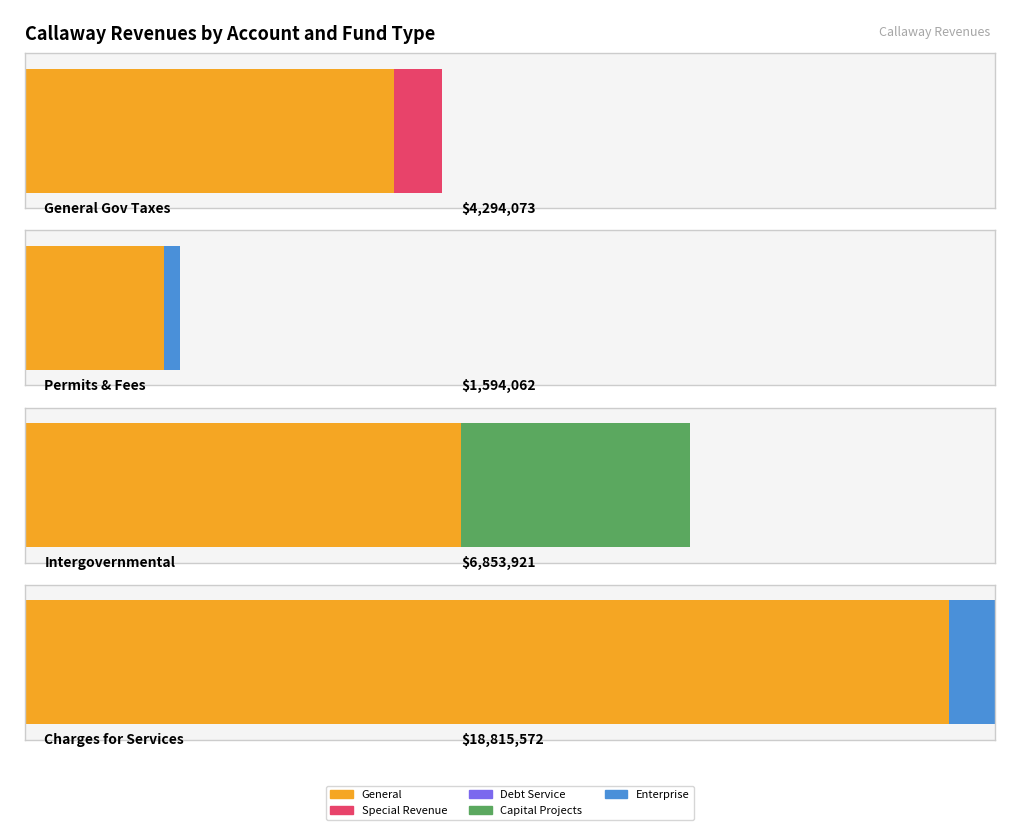

What is the sum of all Capital Projects values?

2356199